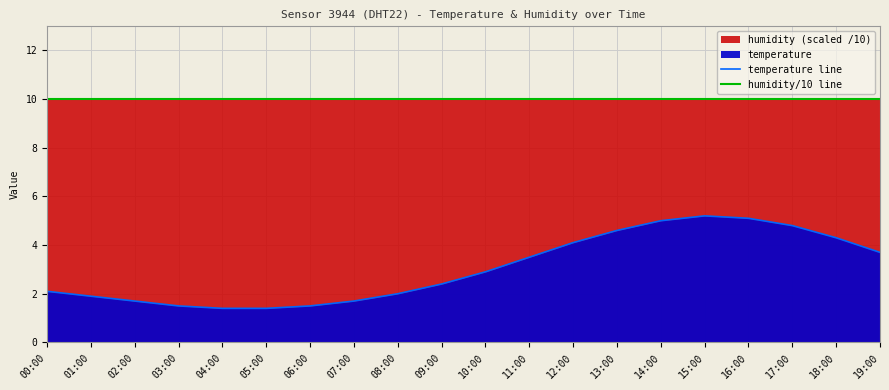

The humidity/10 line series shows 10.0 at 08:00. True or false?

True